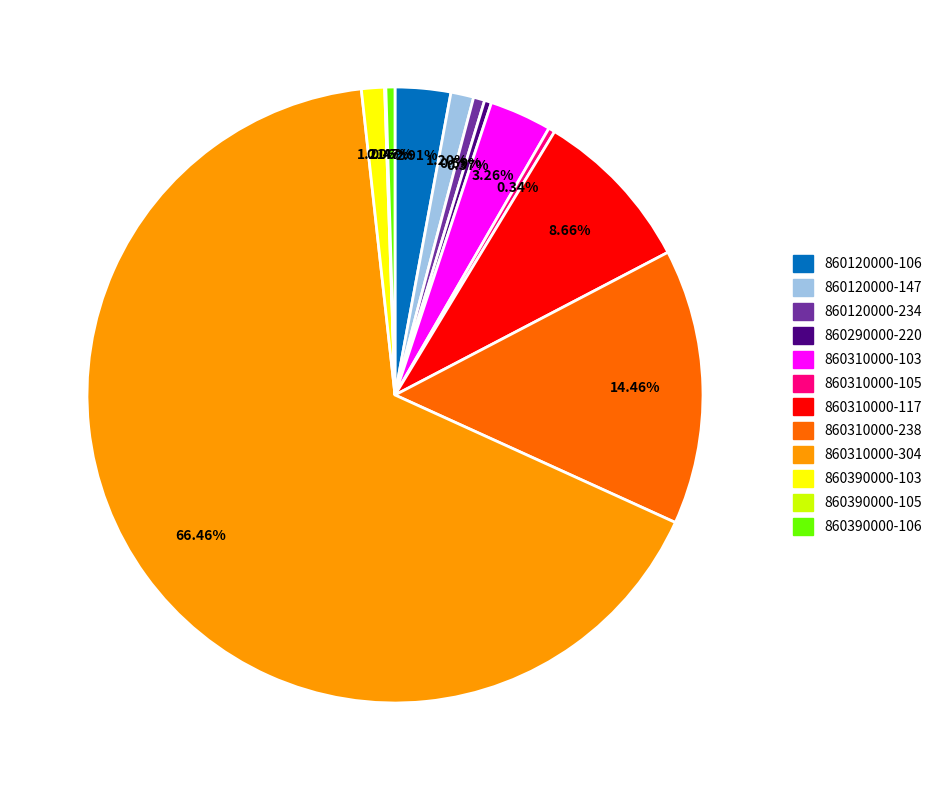

Approximately how many times larger is the value at 860310000-304 compared to 860120000-106?

22.8